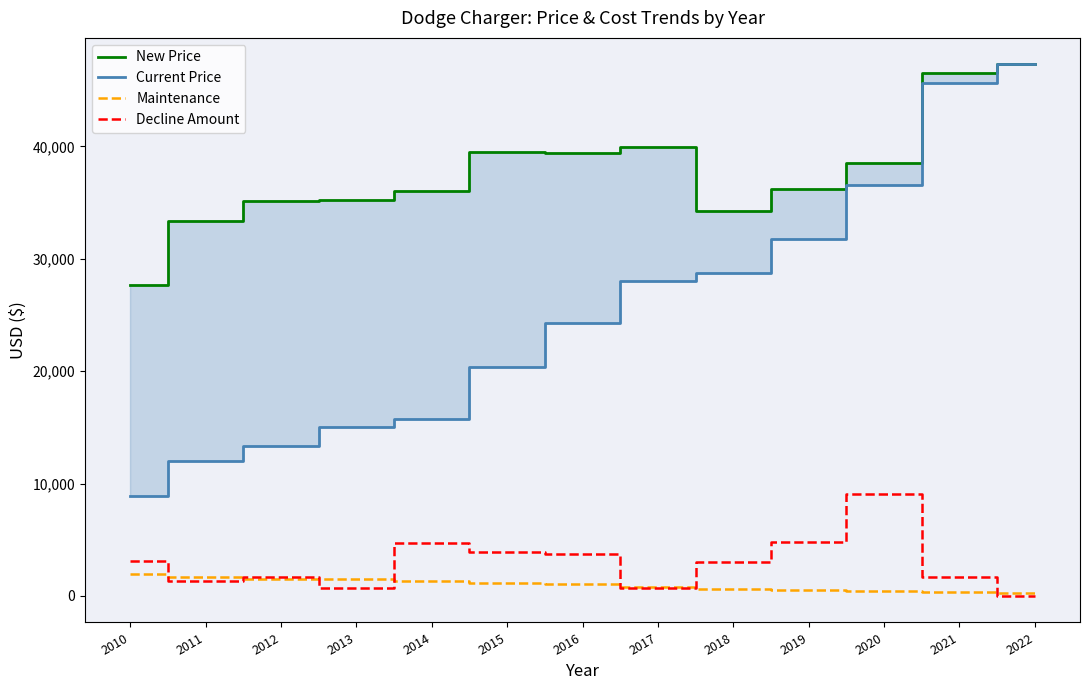

Is this an area chart (filled region under the line)?

No